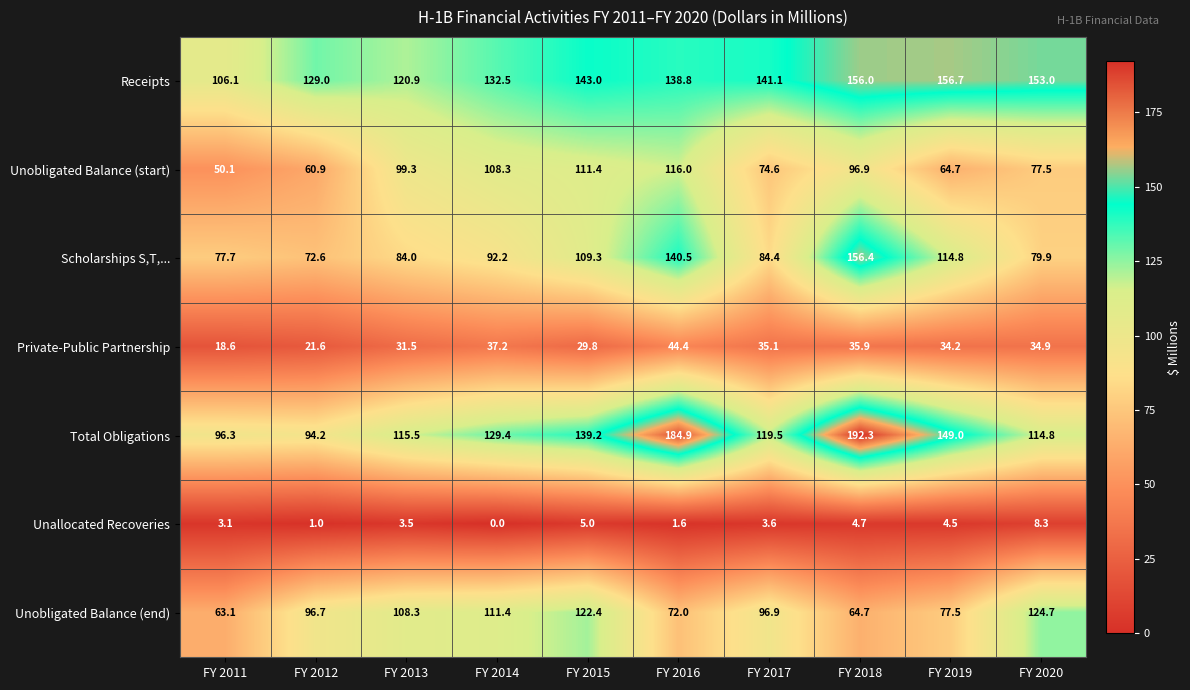

What is the difference between the maximum and minimum values in the Unobligated Balance (end) series?

61.6